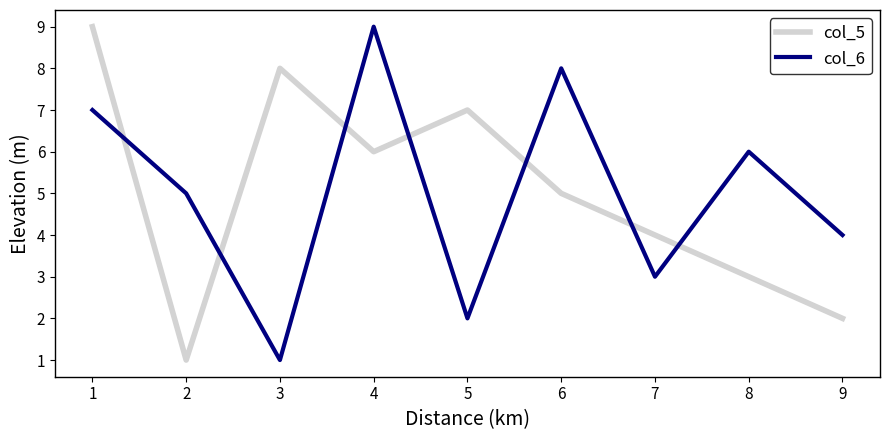

Which series ends up on top after the final intersection of col_6 and col_5?

col_6